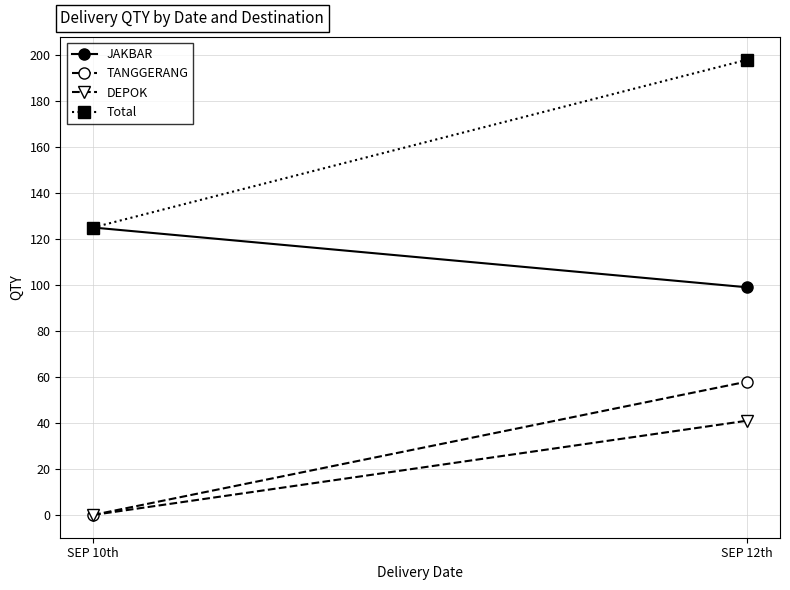

What is the total value across all series at SEP 12th?

396